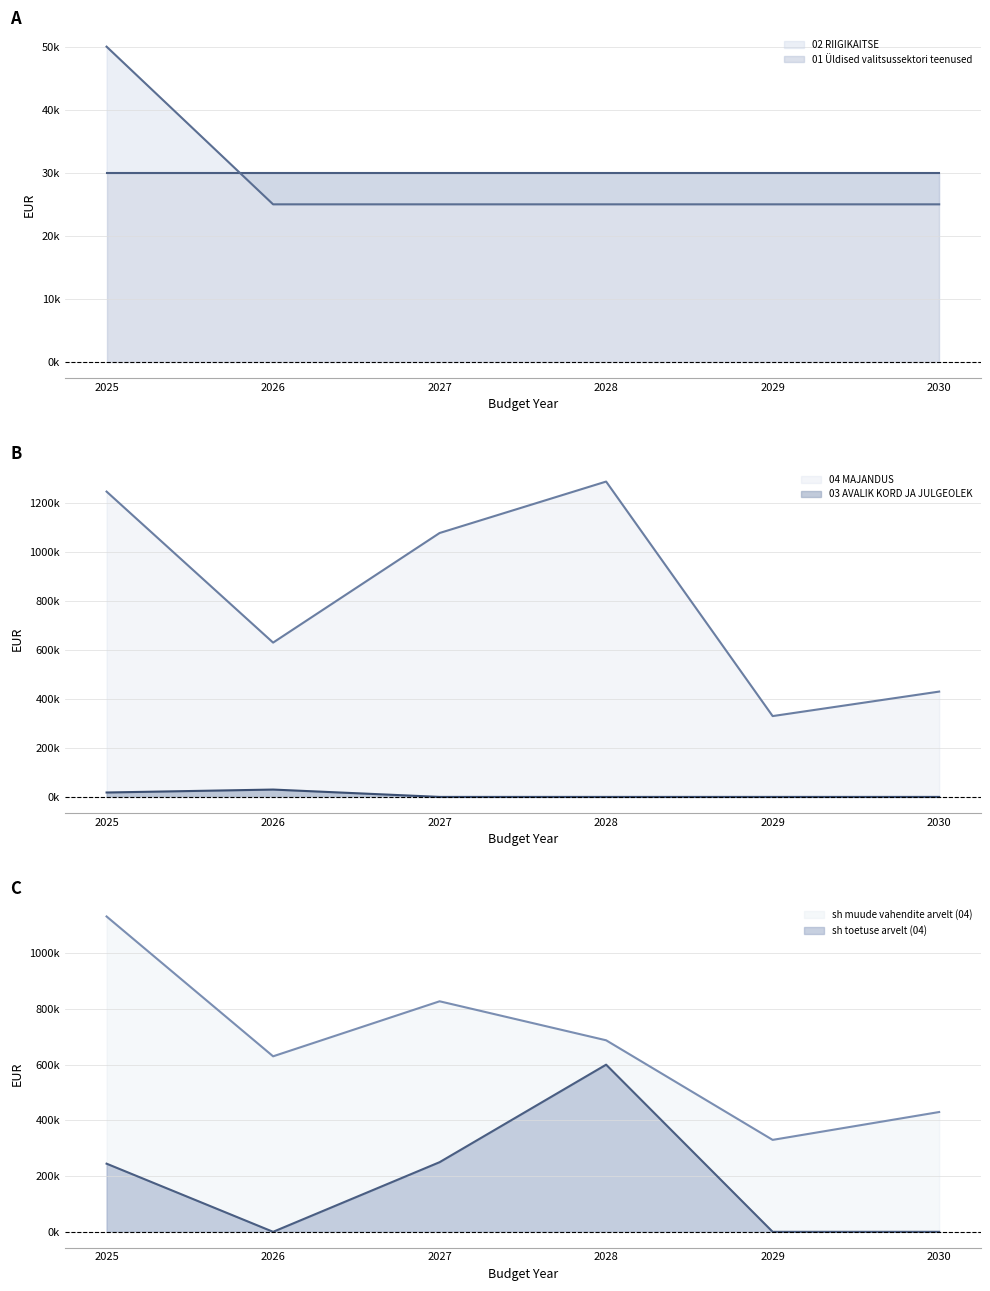

How many categories are shown in the chart?

6